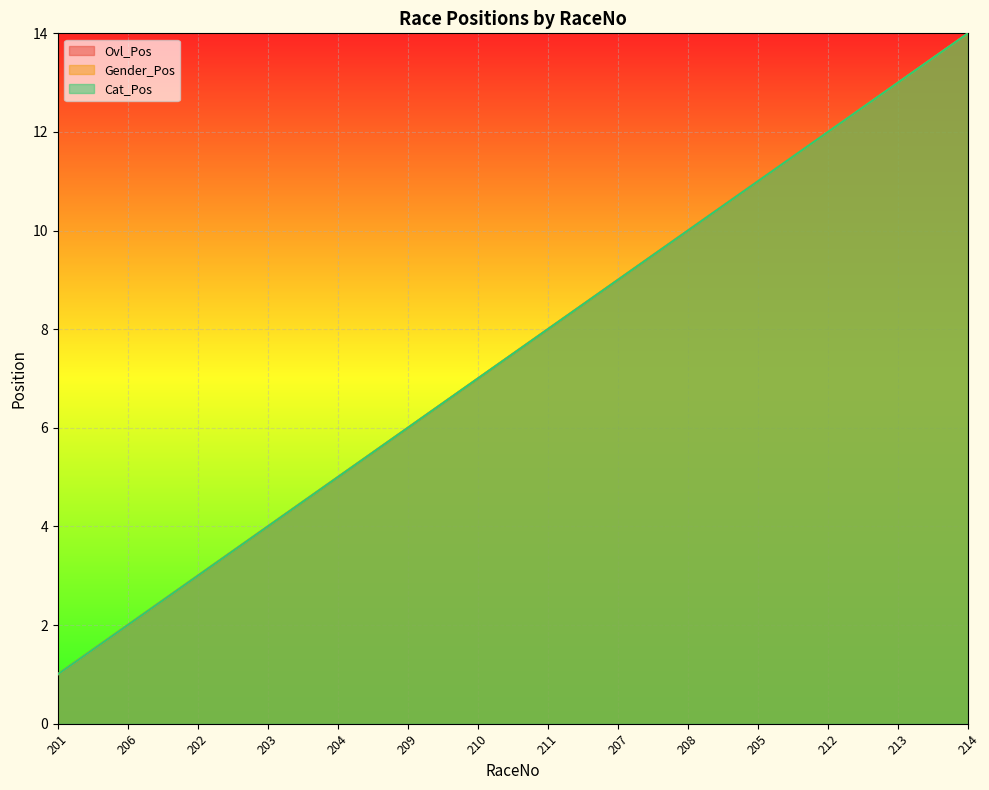

What is the highest value of the Cat_Pos series?

14